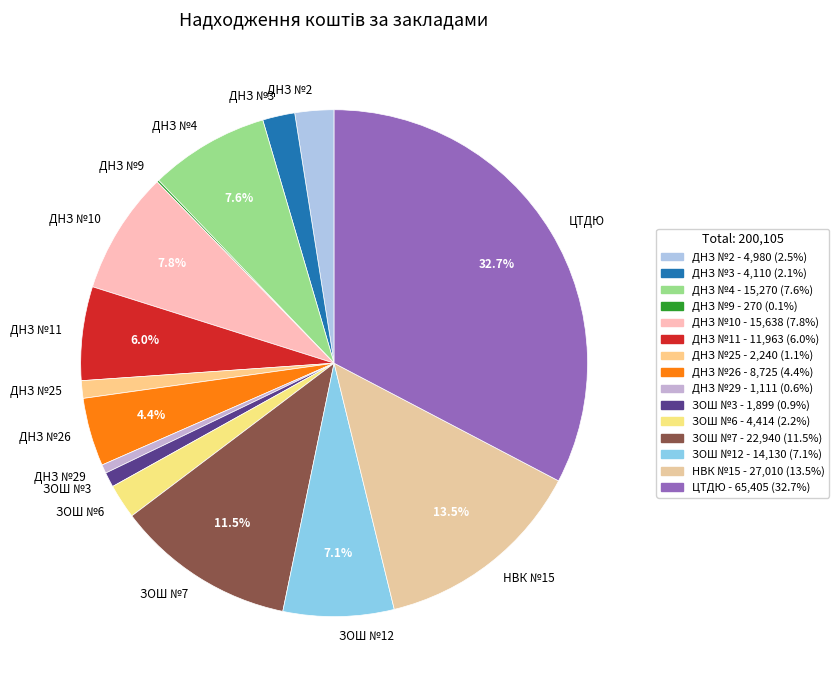

What percentage is NOT represented by ДНЗ №10?

92.2%